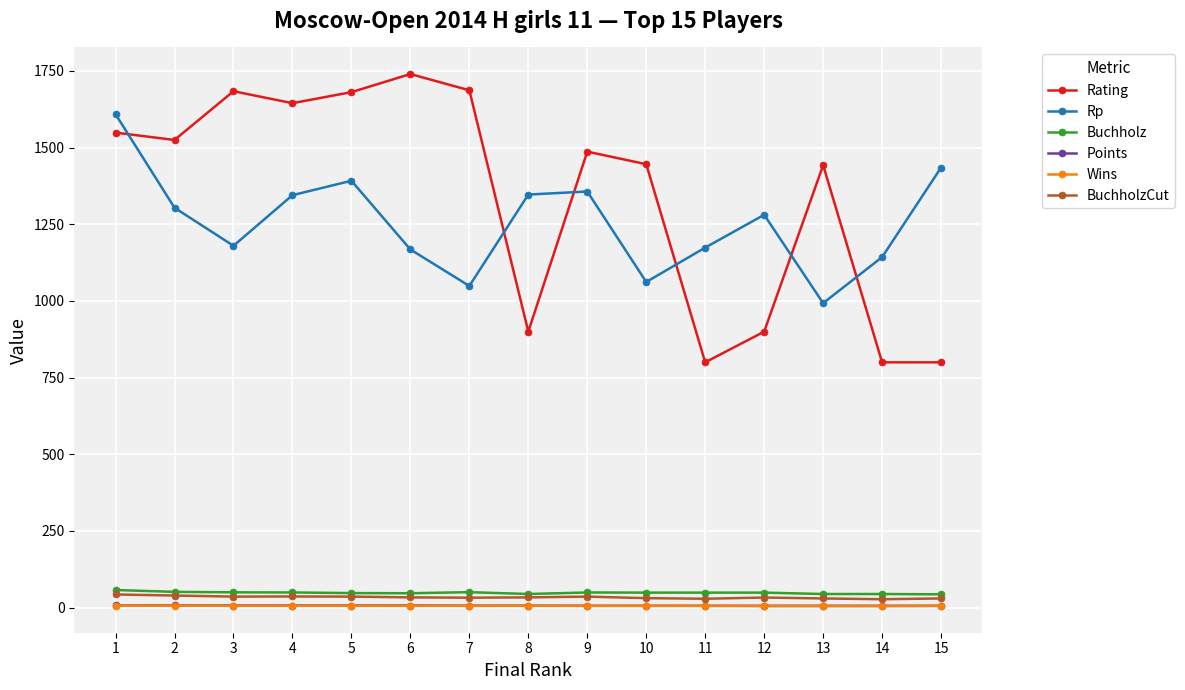

What is the highest value of the Rp series?

1609.0